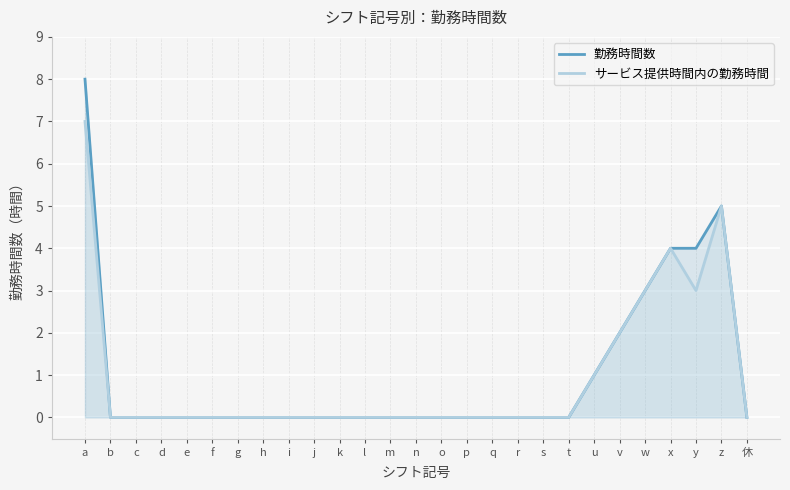

The 勤務時間数 series shows -5 at g. True or false?

False